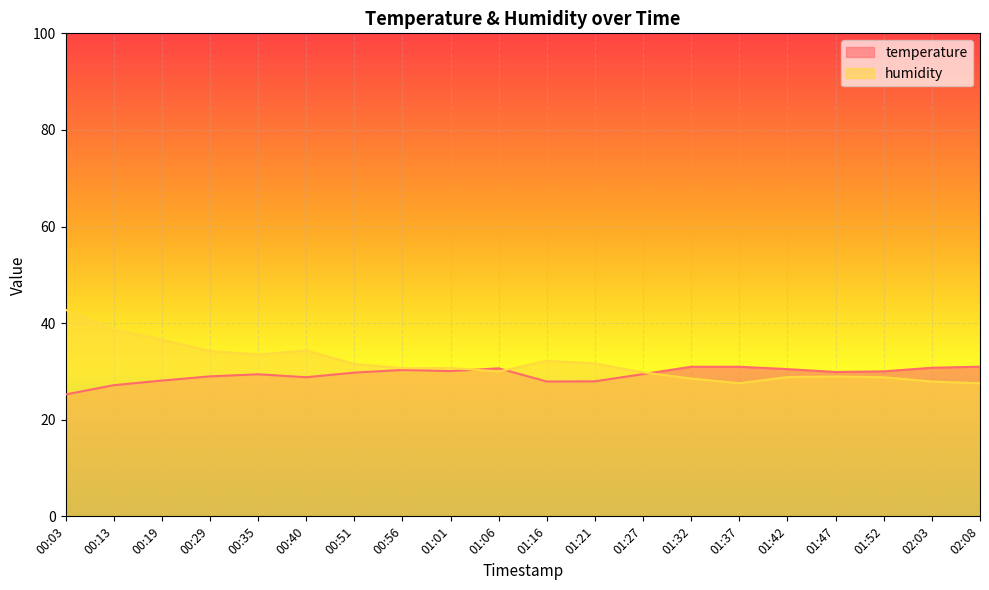

What is the label of the 1st point from the right?

02:08